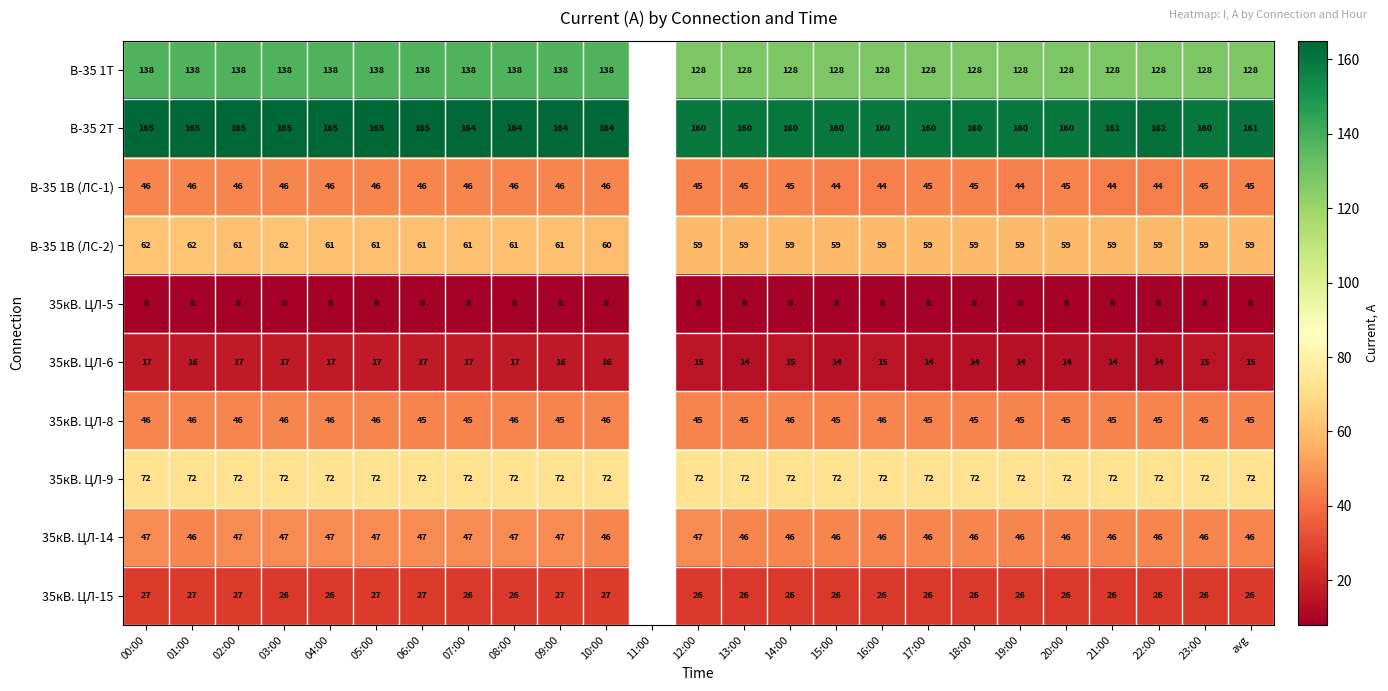

What is the total value across all series at 04:00?

626